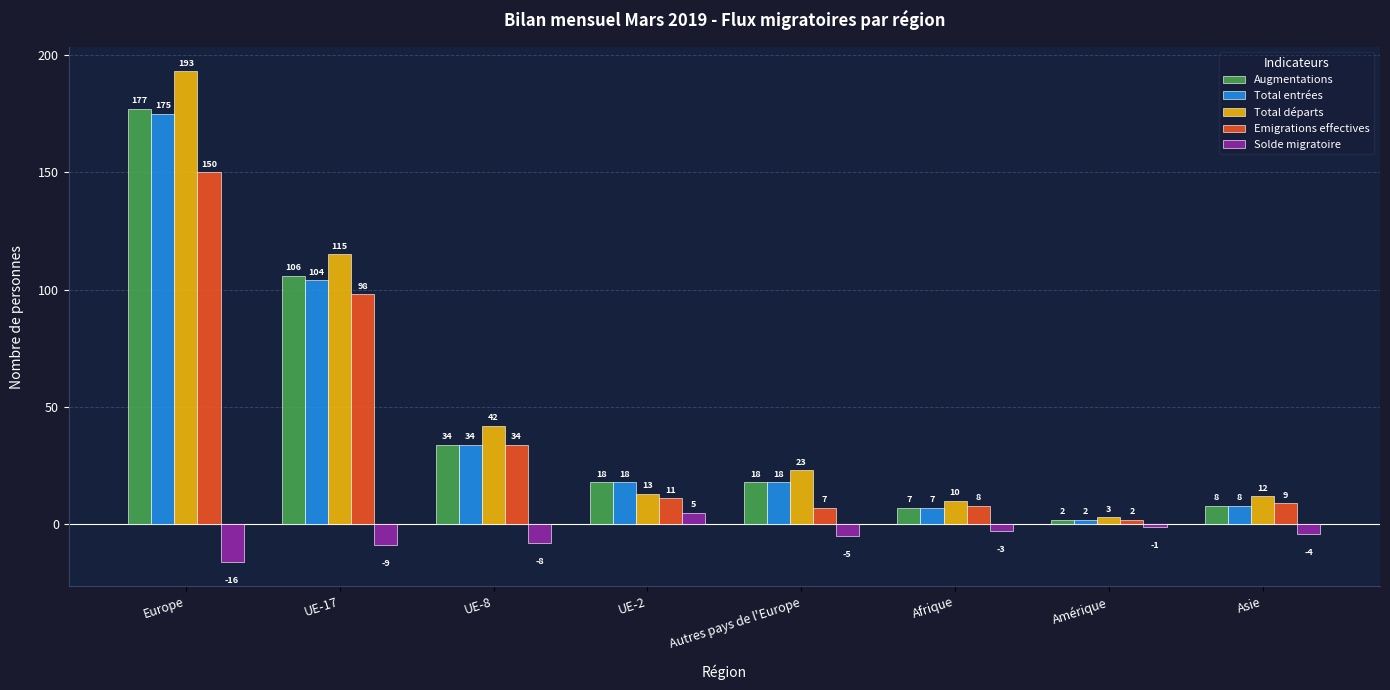

What is the difference between the Total départs values at UE-17 and Asie?

103